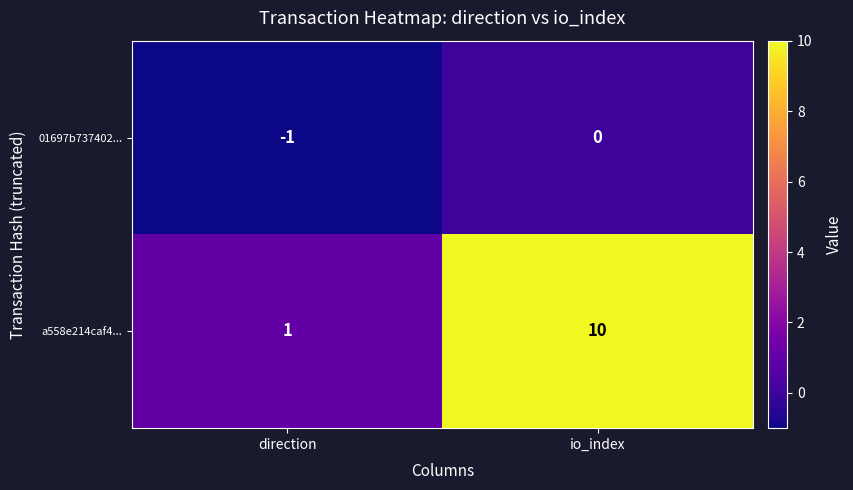

Reading left to right, what are all the values shown in this chart?

01697b737402...: direction=-1	io_index=0
a558e214caf4...: direction=1	io_index=10